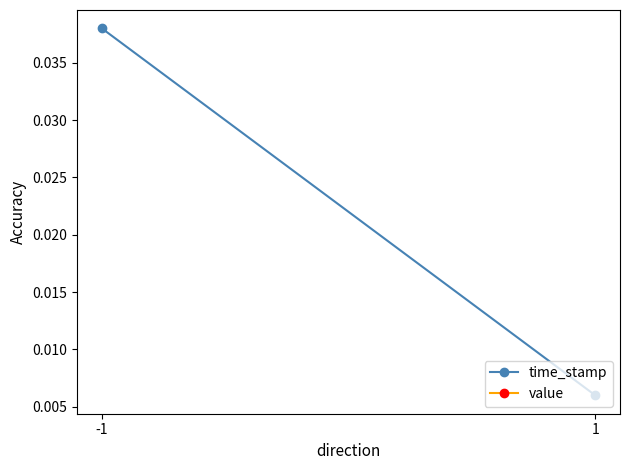

What are all the series names shown in the legend?

time_stamp, value